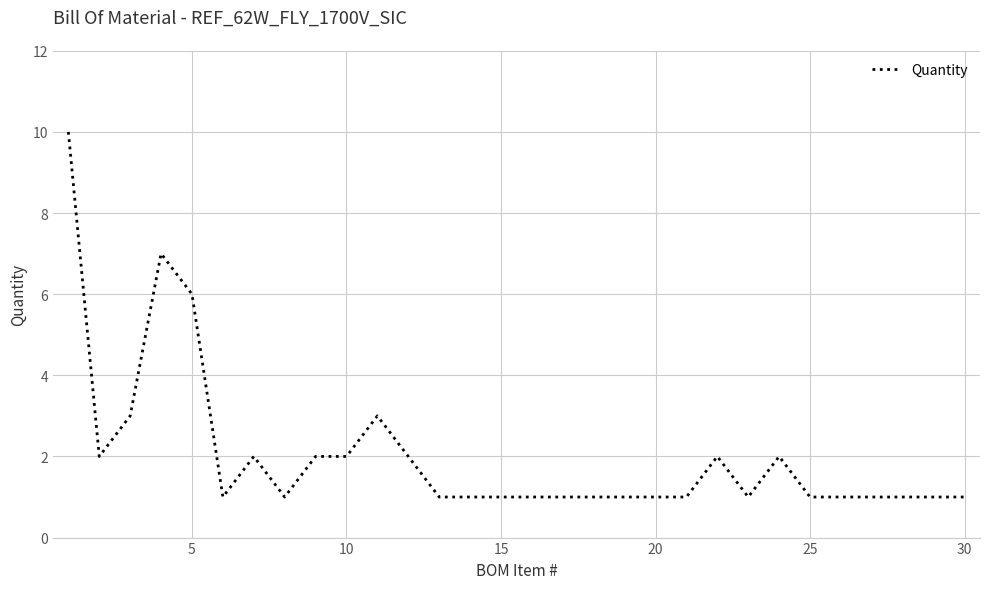

What is the average value?

2